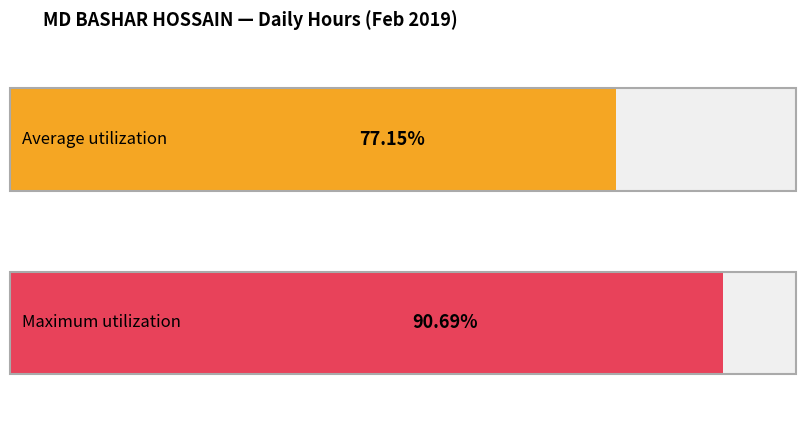

What position from the right is 25?

2